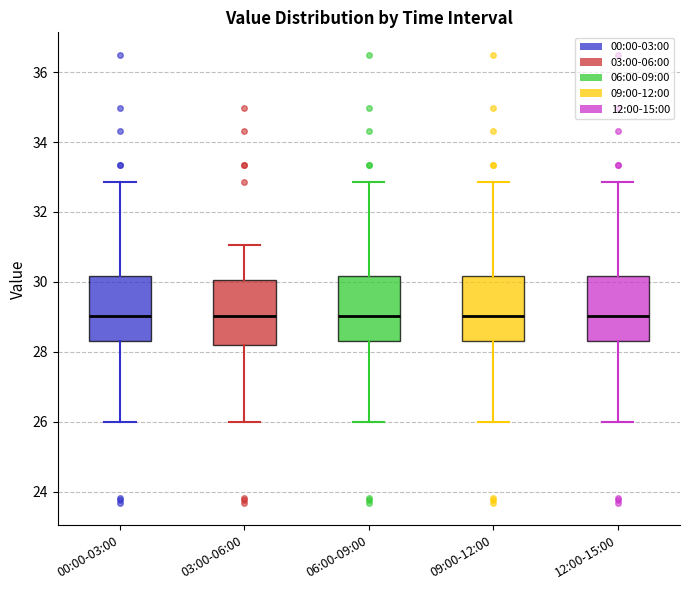

Where is the upper edge of the box for 09:00-12:00 on the y-axis? The values are not printed on the chart, so give them approximately, as read against the axis.

30.2